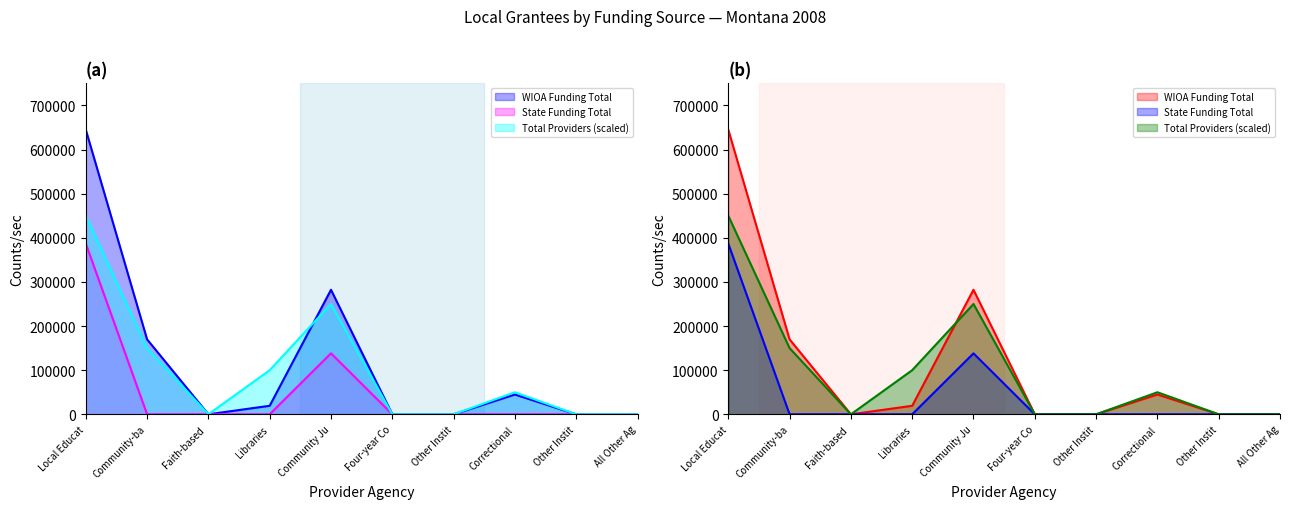

Which category has the lowest value across all series?

Faith-based